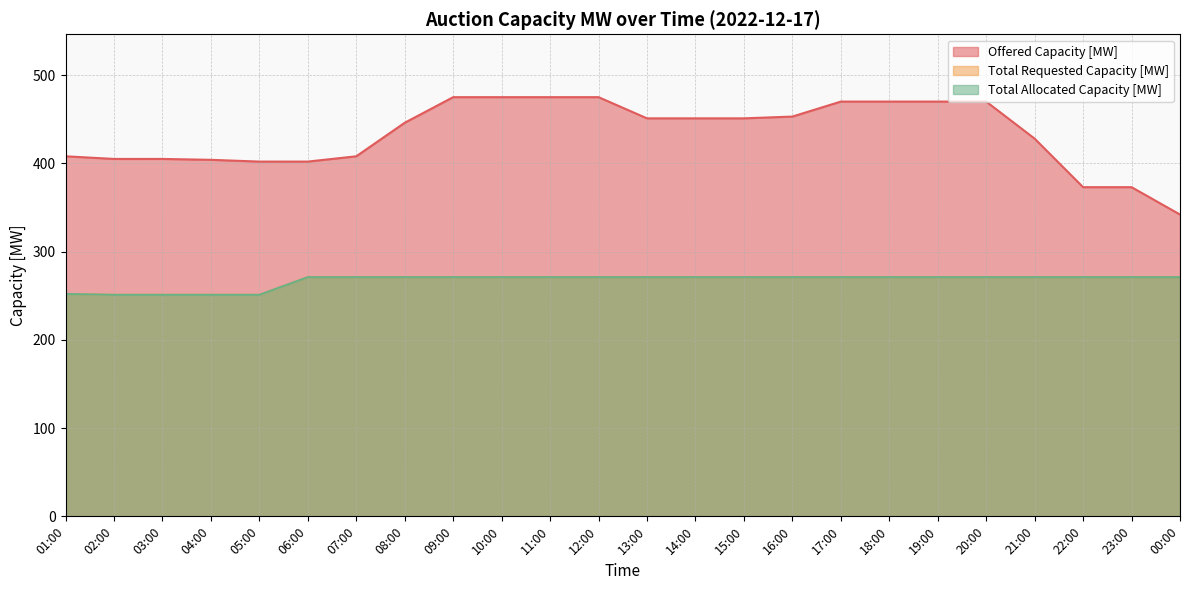

How many values in the Total Allocated Capacity [MW] series are below 271?

5